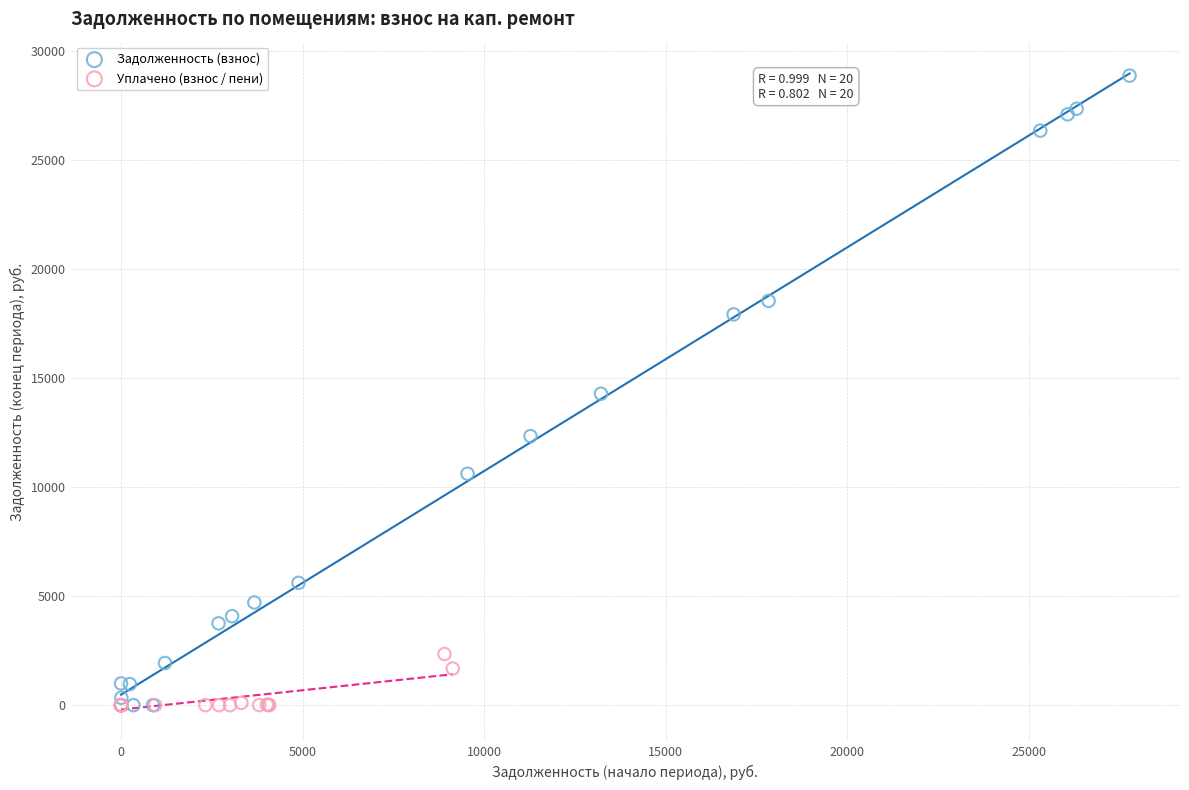

Which series has the largest Y range (max minus min)?

Задолженность (взнос)